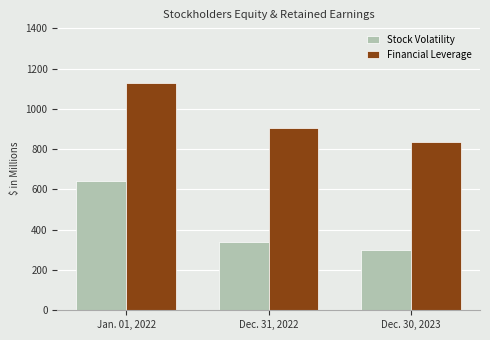

Are the bars horizontal?

No